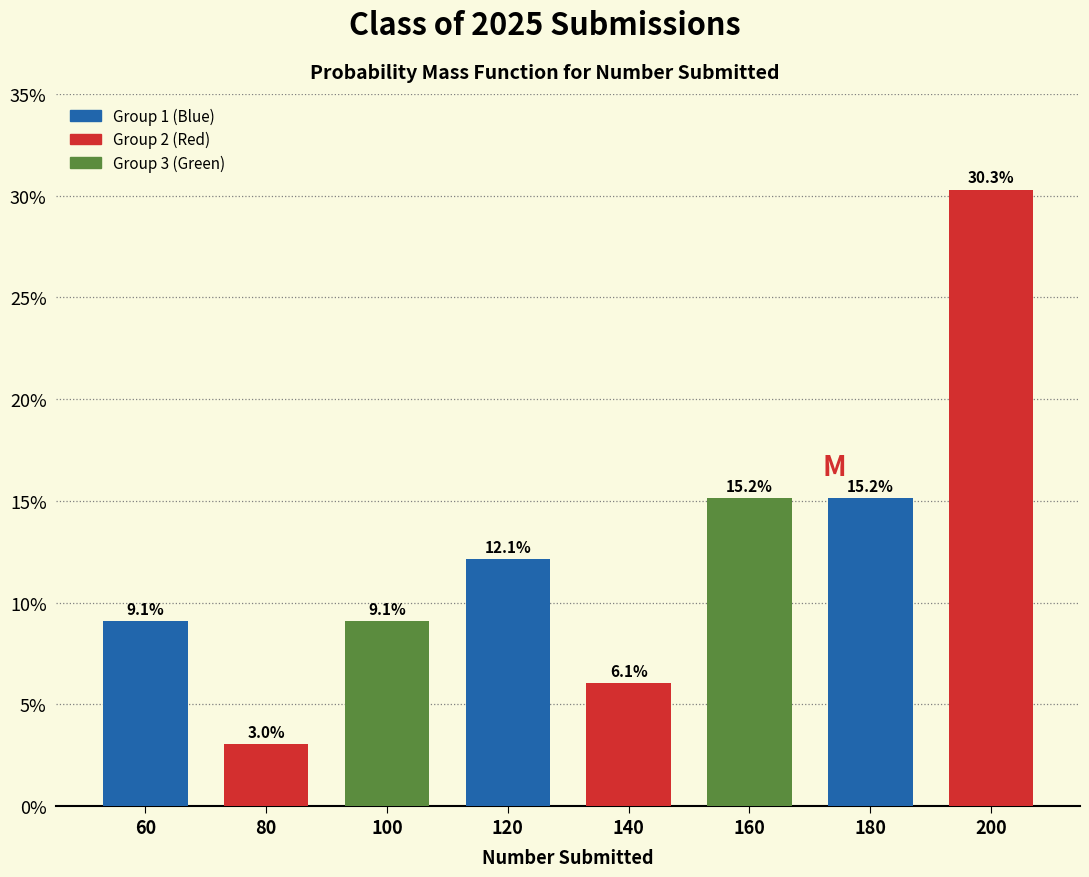

Over which range of the x-axis is the bar tallest?

190 to 210